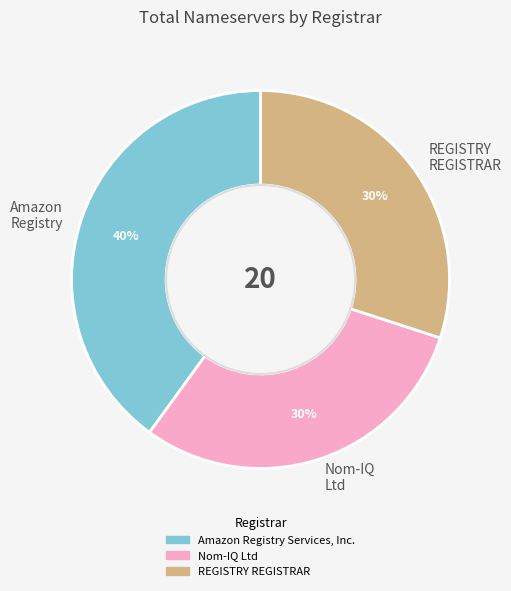

Combined, do Amazon Registry and Nom-IQ Ltd account for over 50%?

Yes